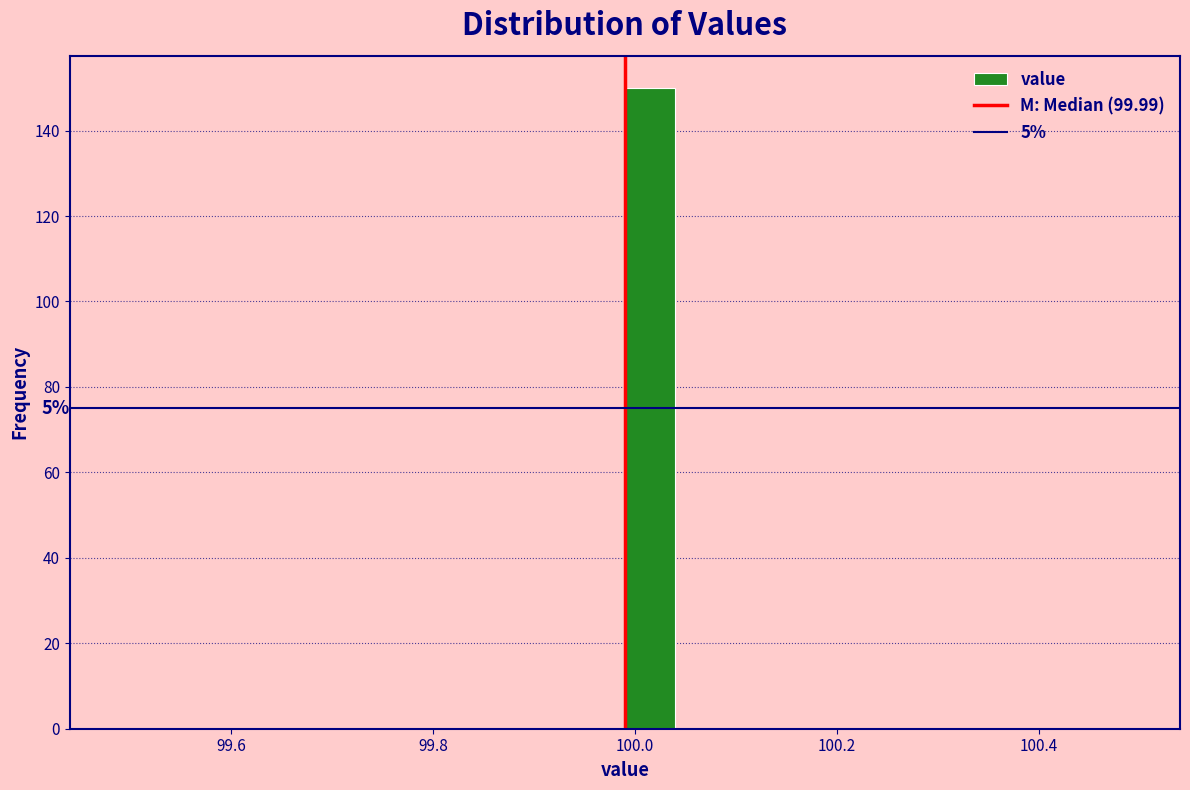

Read against the x-axis, roughly where is the centre of the tallest bar?

100.02